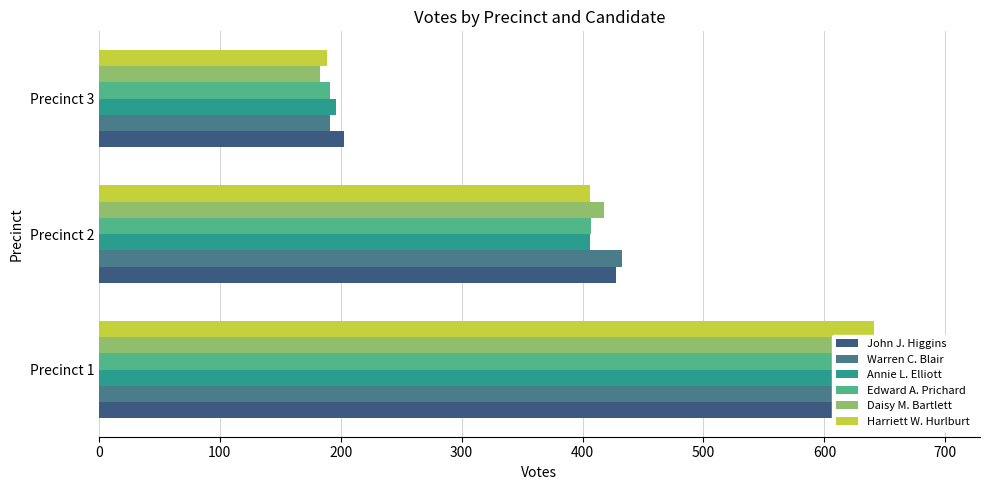

How many Daisy M. Bartlett values are between 183 and 646?

3